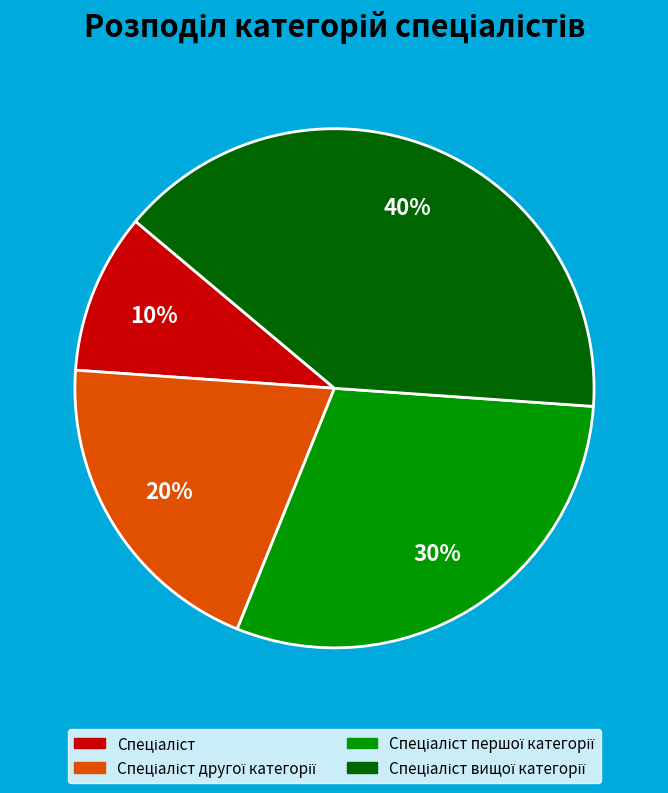

Is there a majority slice in this chart?

No